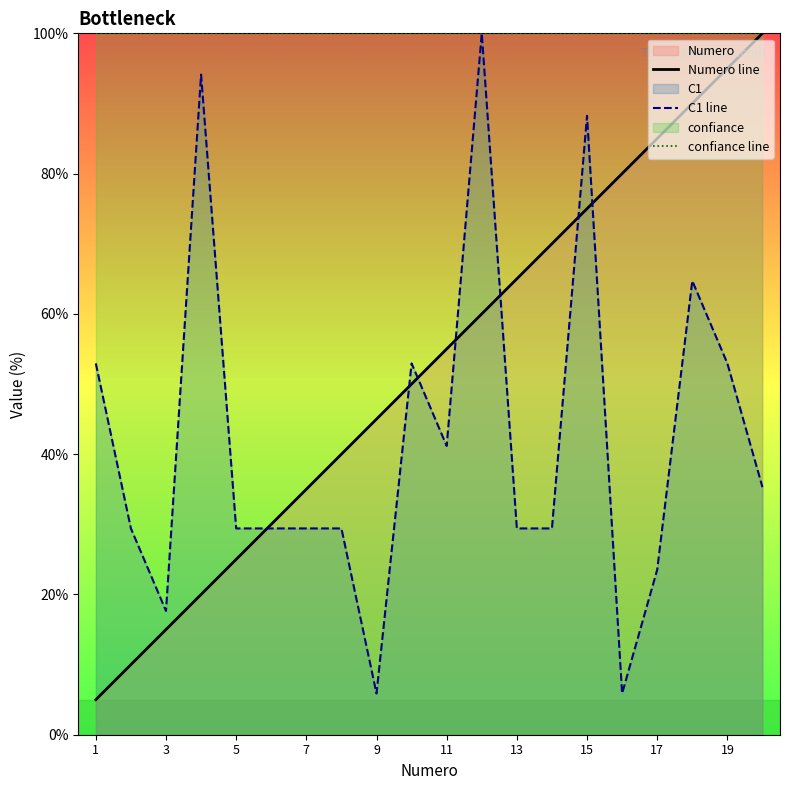

What is the value of the C1 line point at the 15th from the left?

88.2